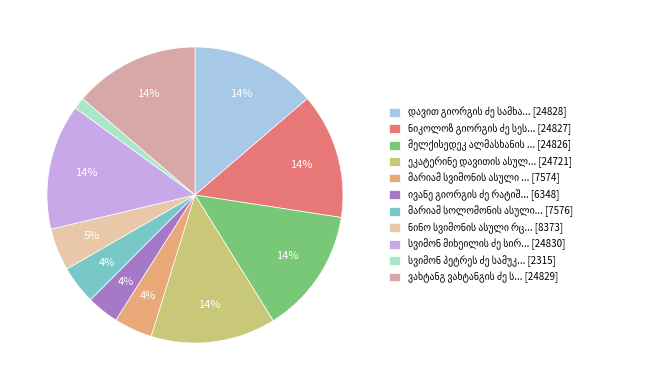

Is it true that სვიმონ პეტრეს ძე სამუკაშვილი is 14% of the pie?

False